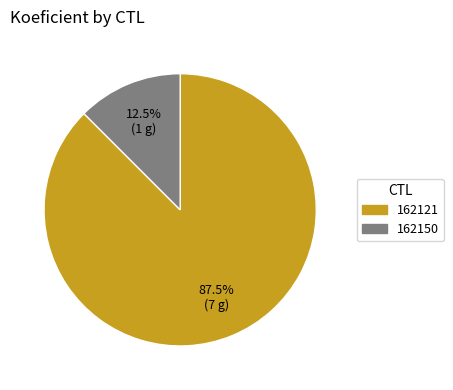

Count the number of slices in the pie.

2